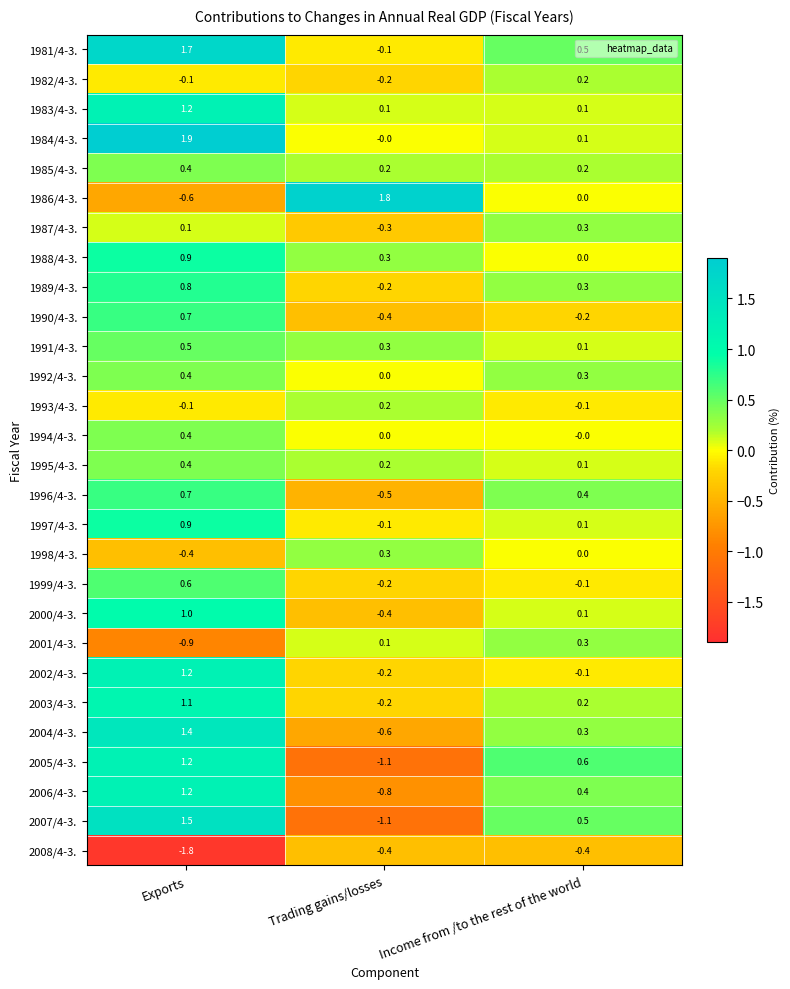

The 2008/4-3. series shows -1.8 at Exports. True or false?

True